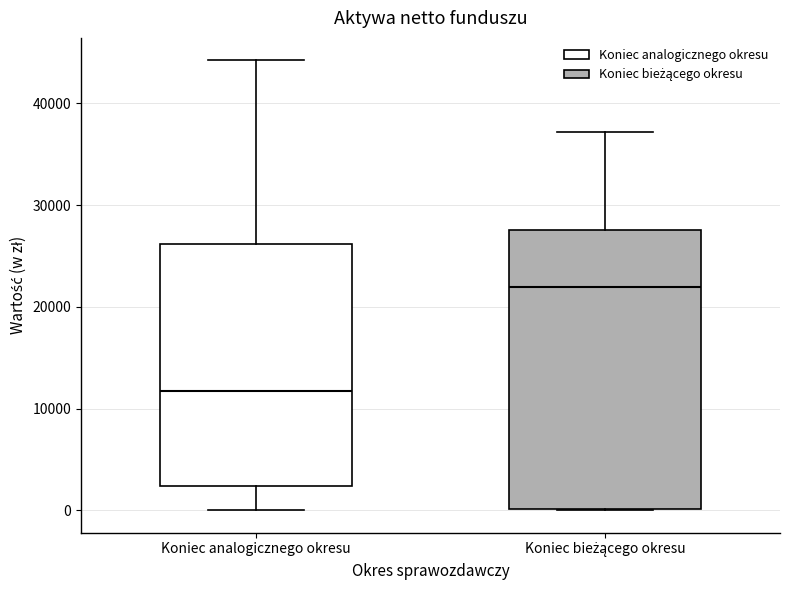

Where is the lower edge of the box for Koniec analogicznego okresu on the y-axis? The values are not printed on the chart, so give them approximately, as read against the axis.

2000